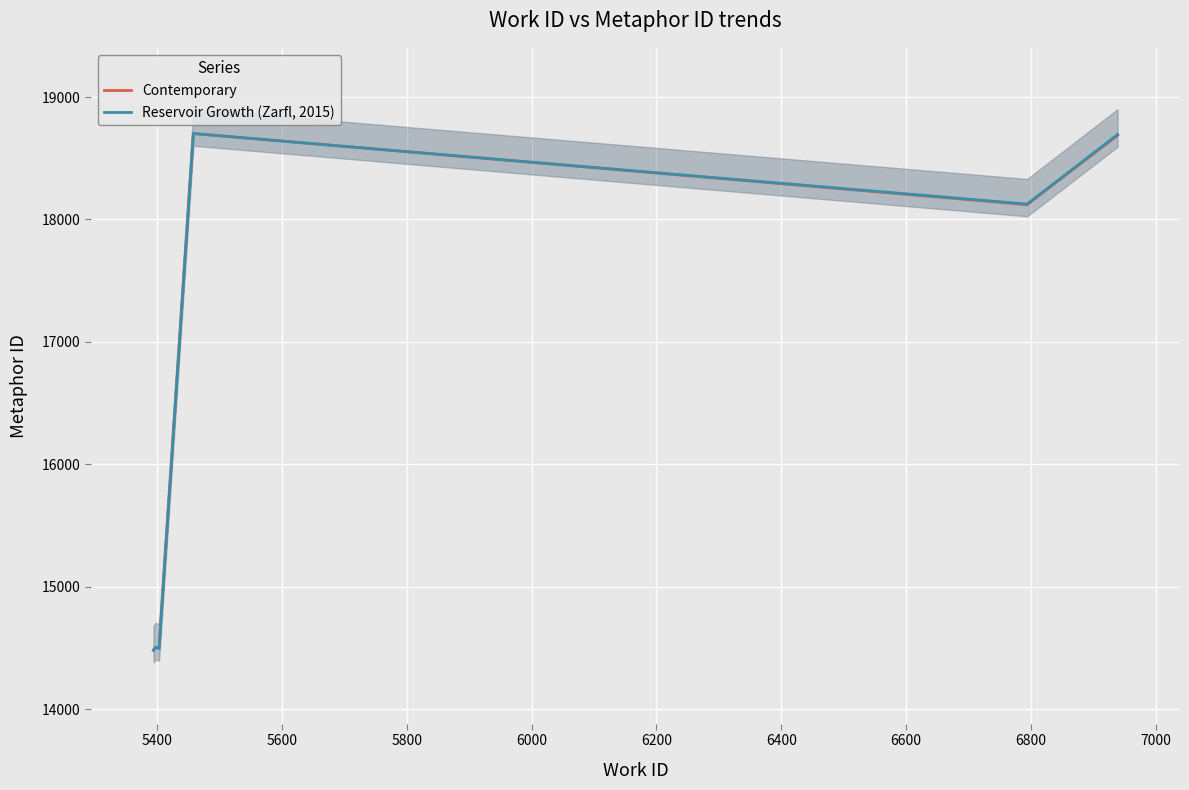

What is the maximum value for Contemporary?

18702